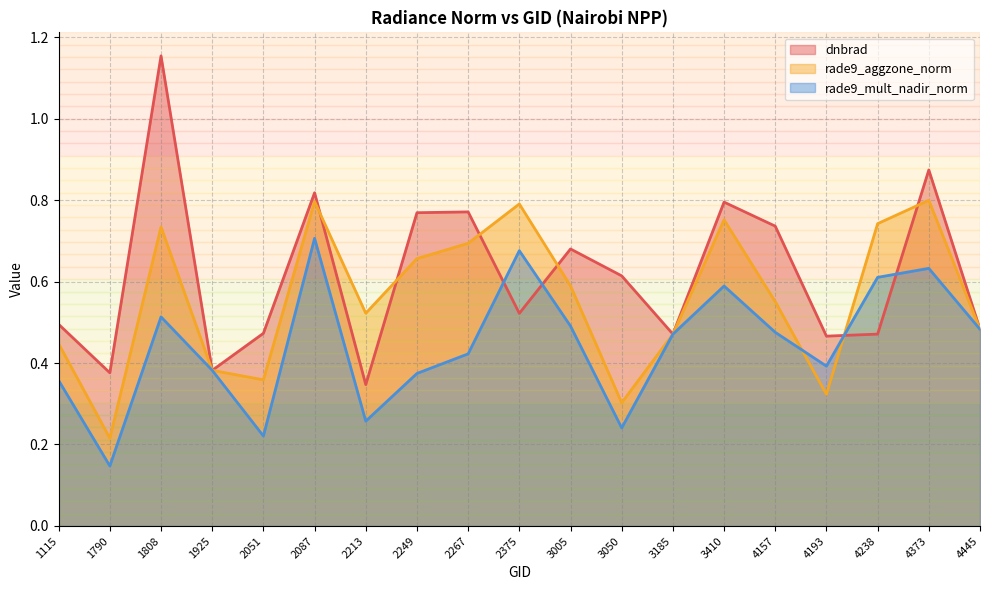

True or false: rade9_mult_nadir_norm and rade9_aggzone_norm cross at least once.

True